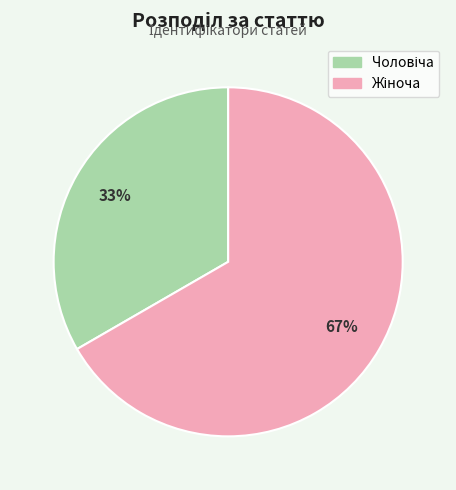

Is there any slice that represents more than half of the pie?

Yes